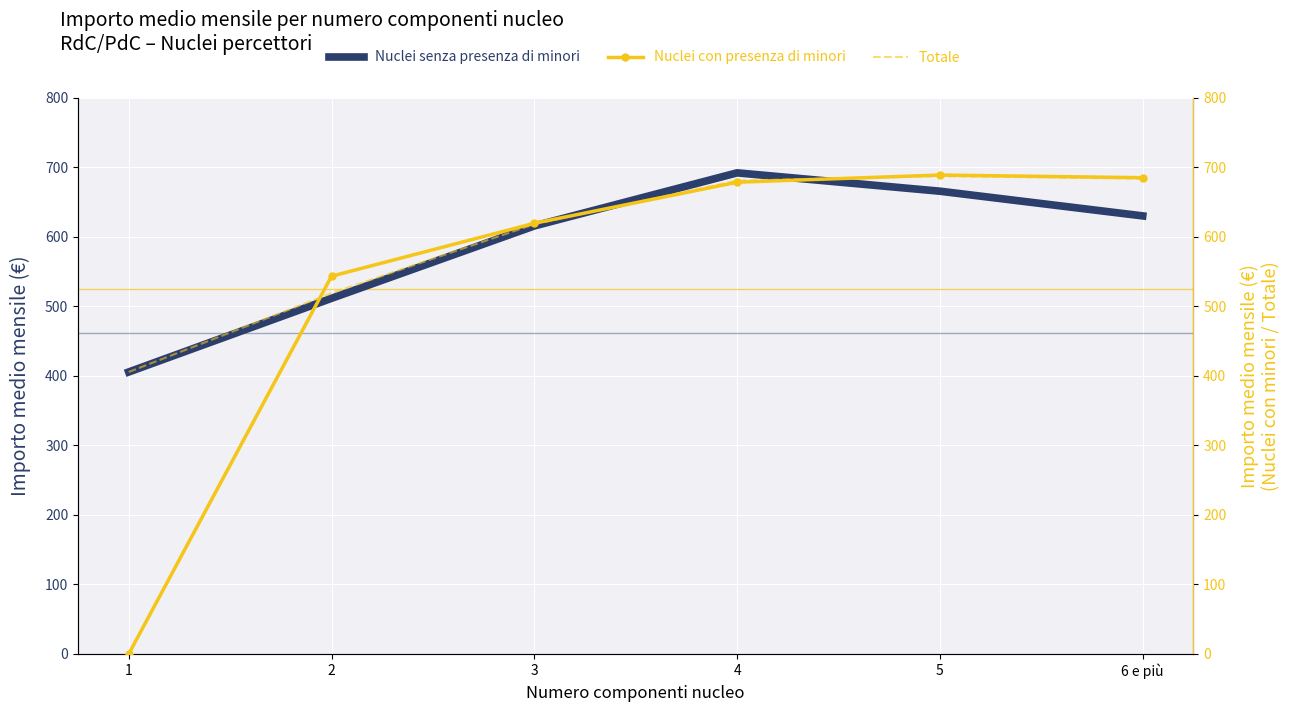

True or false: Nuclei senza presenza di minori has more than 1 points higher than both neighbors.

False